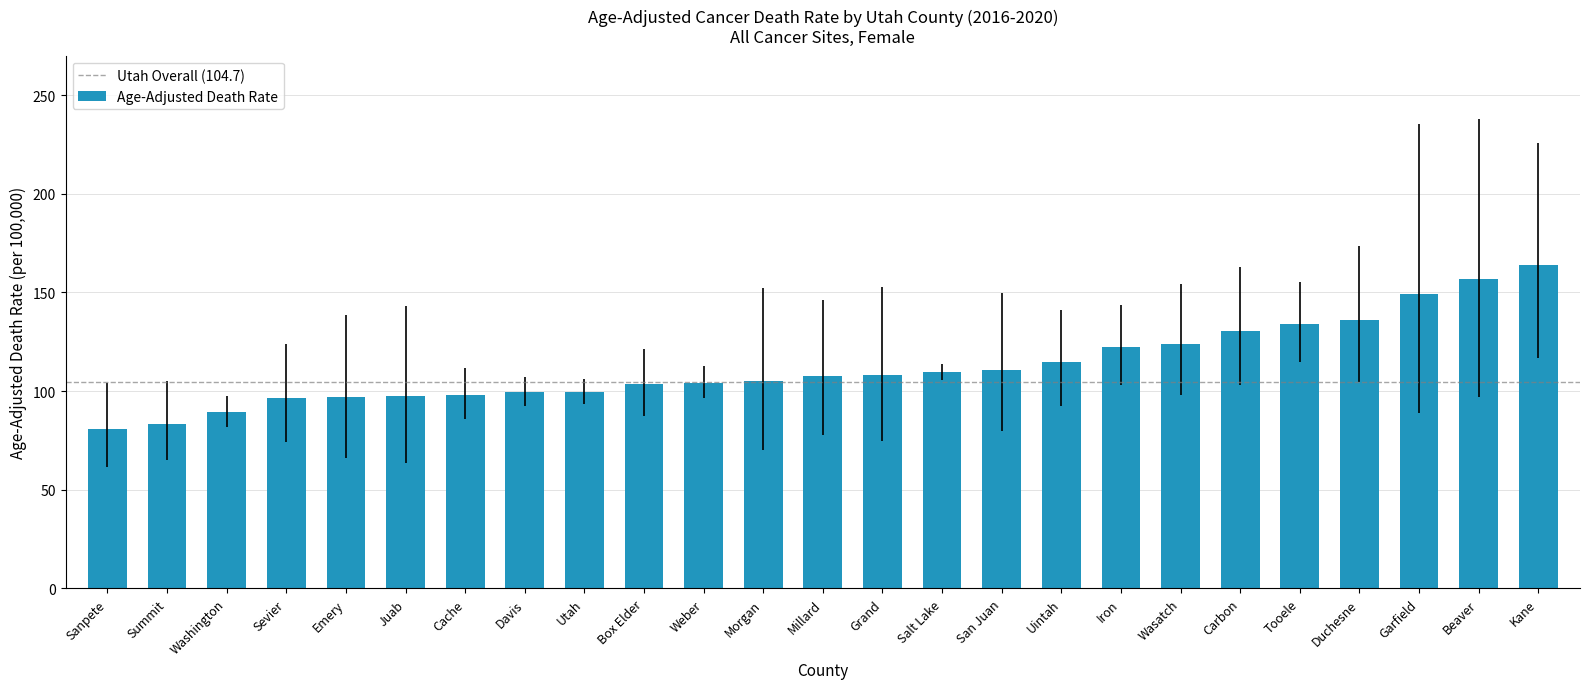

What position from the left is Summit?

2